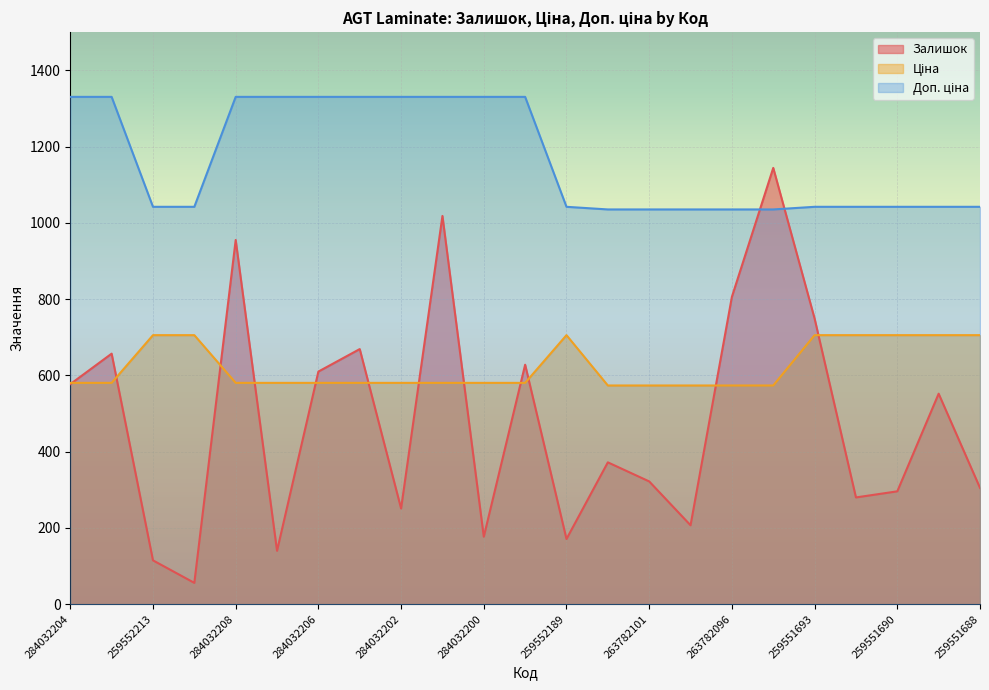

Is the value of Доп. ціна at 259551688 greater than the value of Залишок at 263782100?

Yes